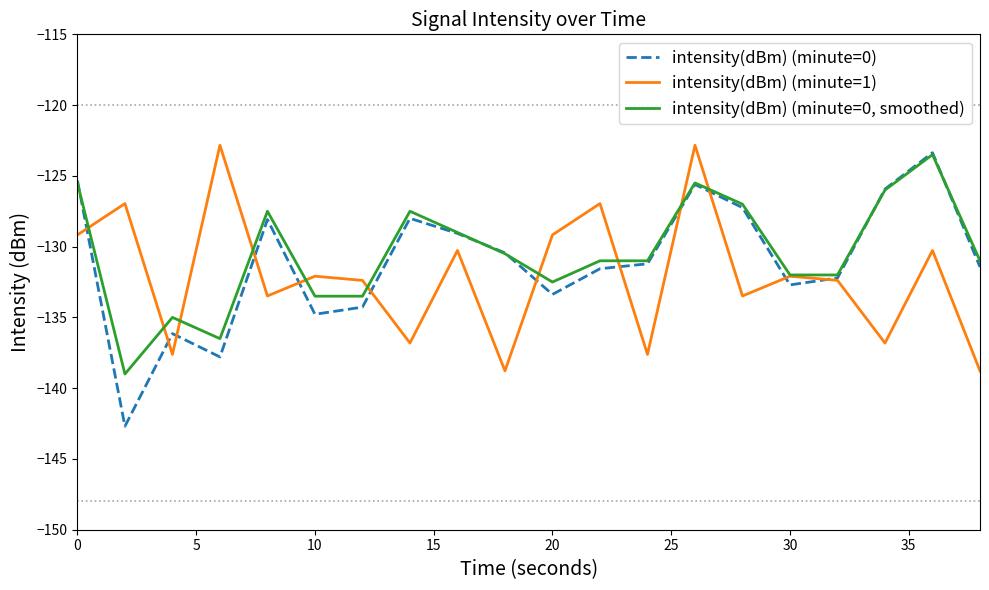

List the series in order of their overall mean, lowest first.

intensity(dBm) (minute=1), intensity(dBm) (minute=0), intensity(dBm) (minute=0, smoothed)